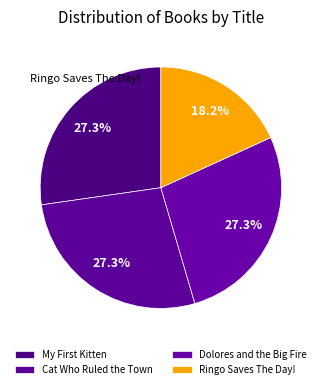

Count the number of slices in the pie.

4